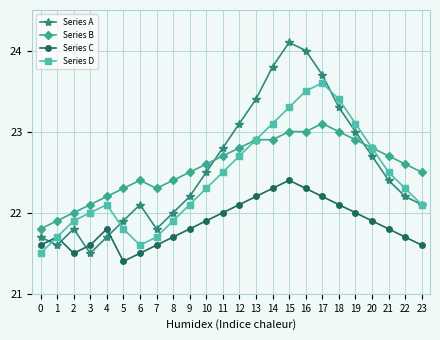

True or false: Series B and Series C intersect in this chart.

False